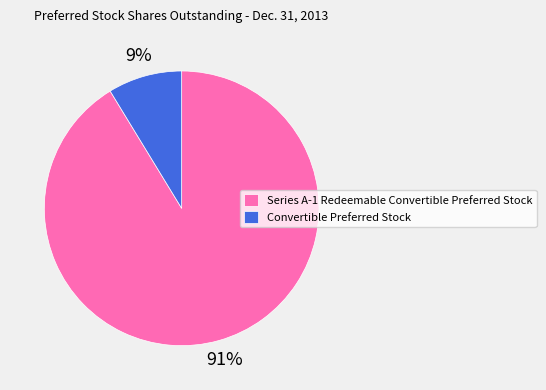

To the nearest percent, what is the combined percentage of Series A-1 Redeemable Convertible Preferred Stock and Convertible Preferred Stock?

100%